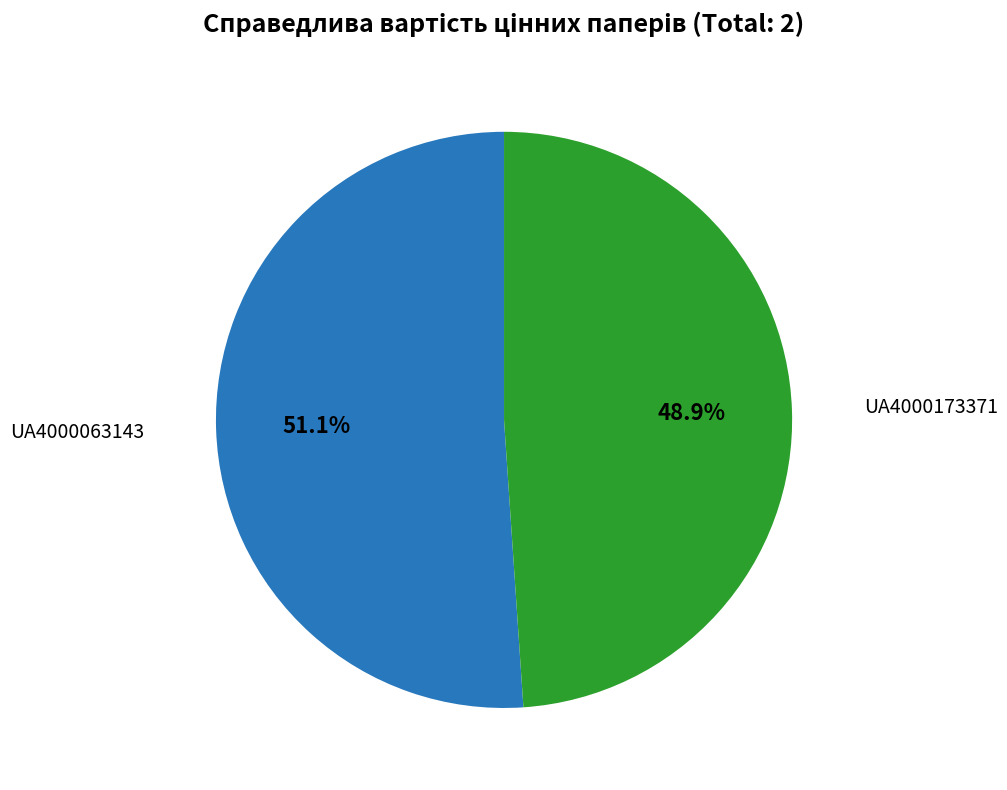

Which slice is the largest?

UA4000063143